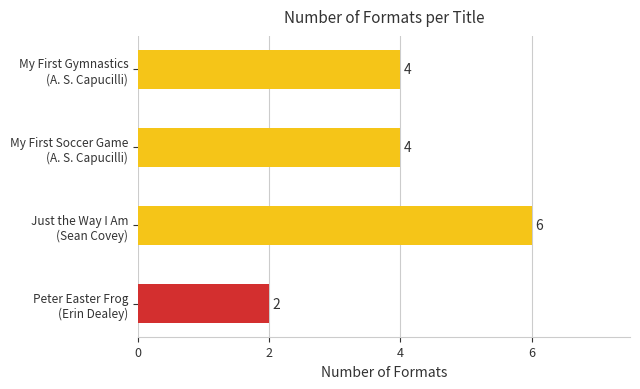

Reading bottom to top, what are all the values shown in this chart?

2	6	4	4